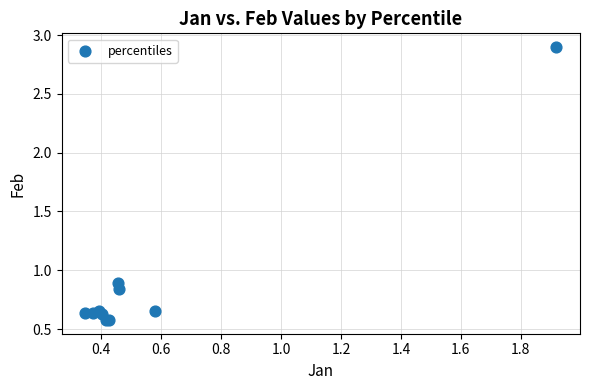

What Y value in the scatter plot is closest to 1?

0.9